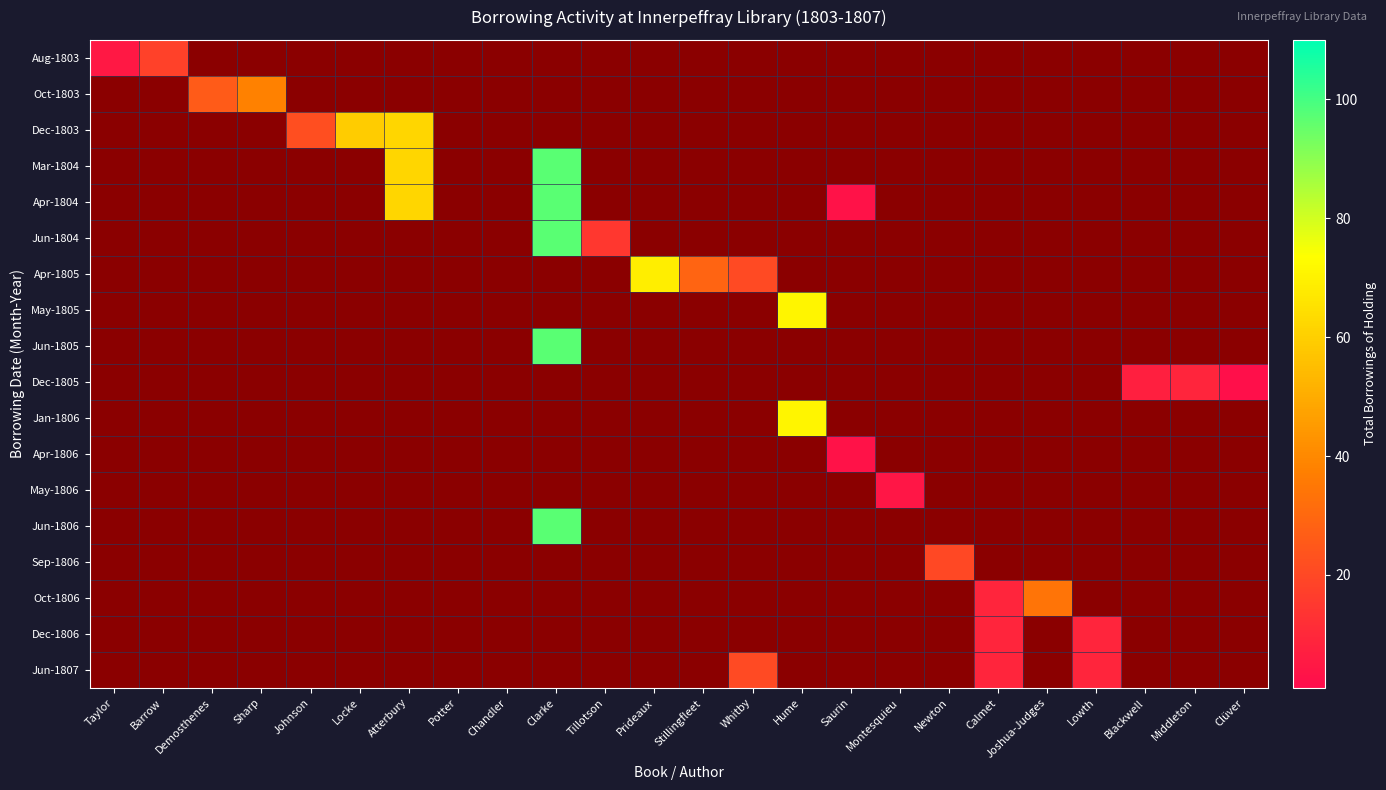

At which label does Apr-1804 reach its minimum?

Taylor